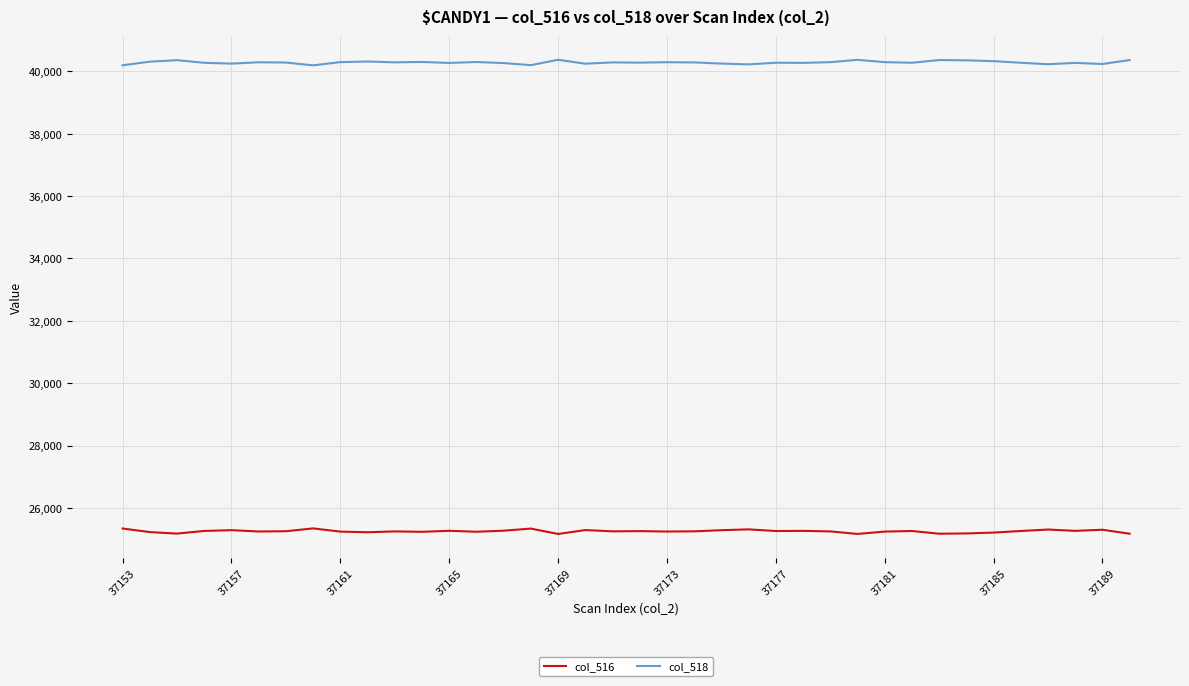

List the series in order of their overall mean, highest first.

col_518, col_516